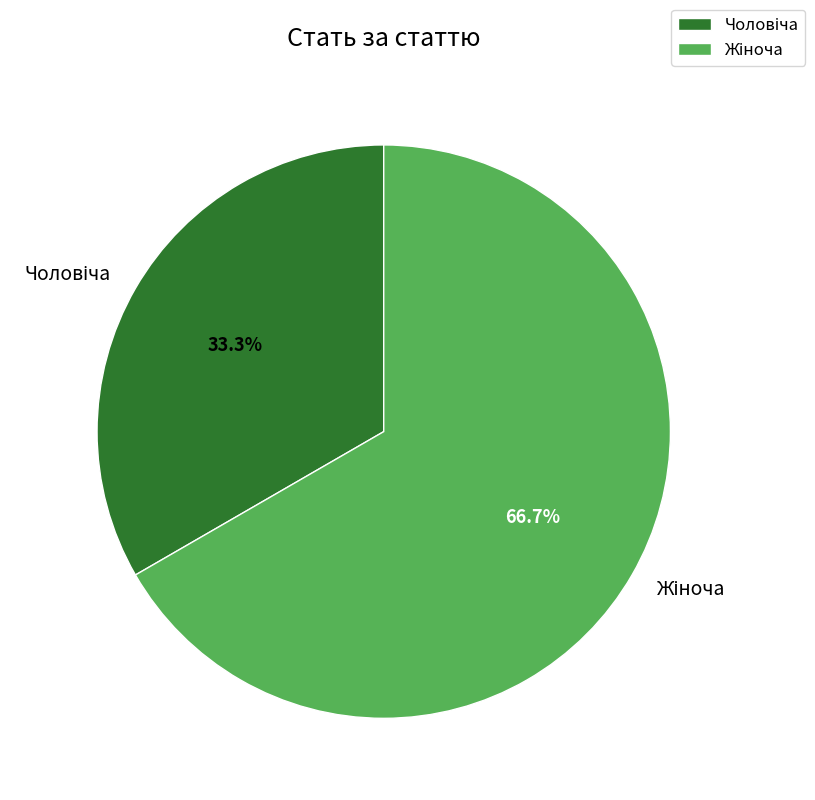

Is there any slice that represents more than half of the pie?

Yes